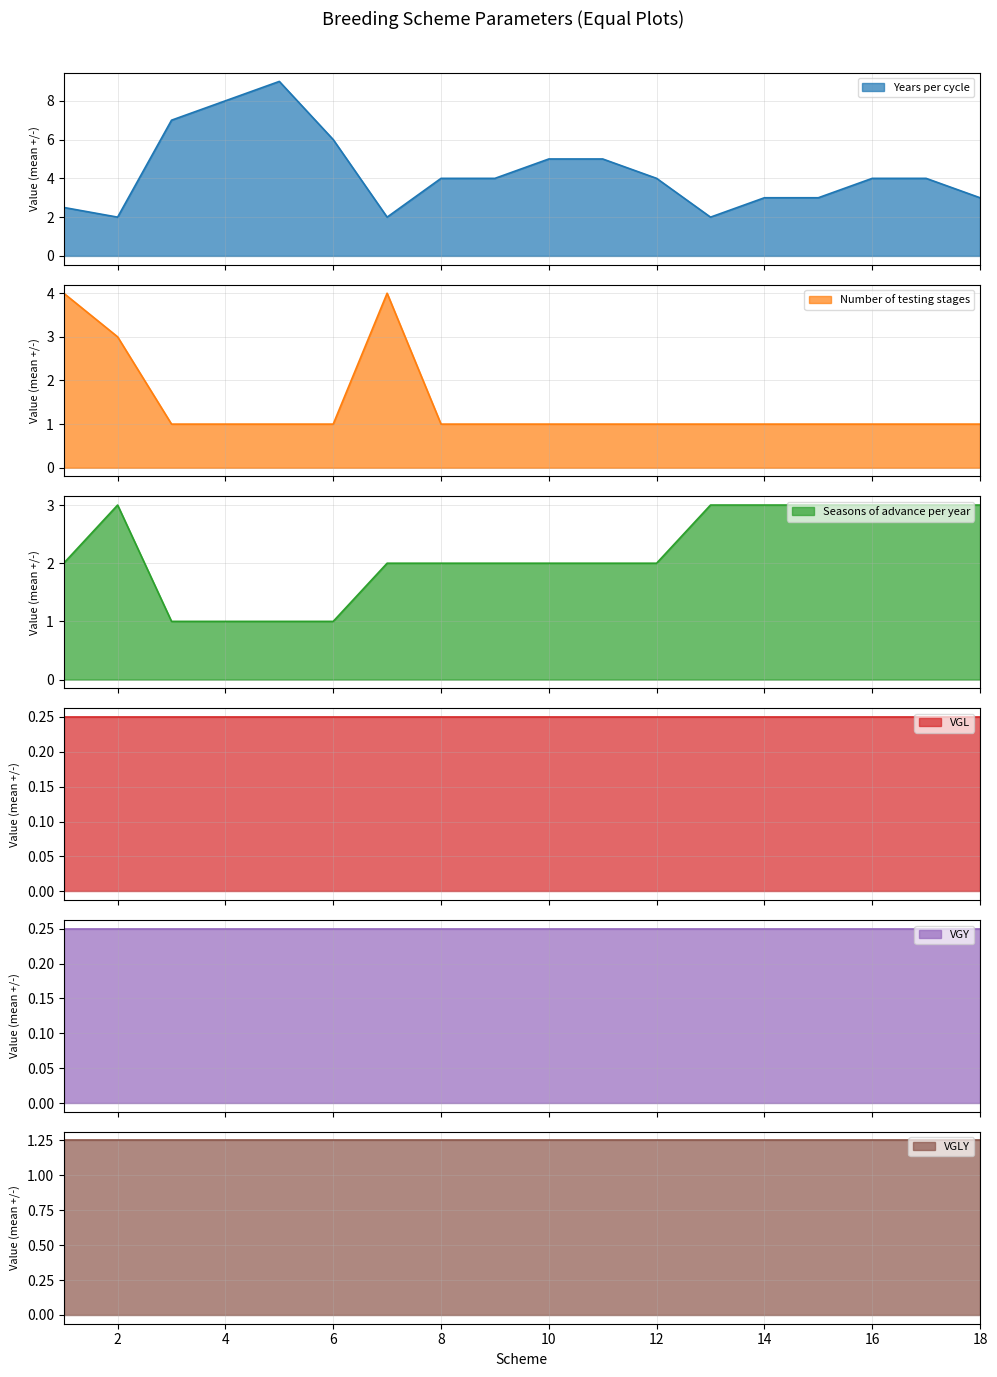

At which category is the sum across all series the highest?

5